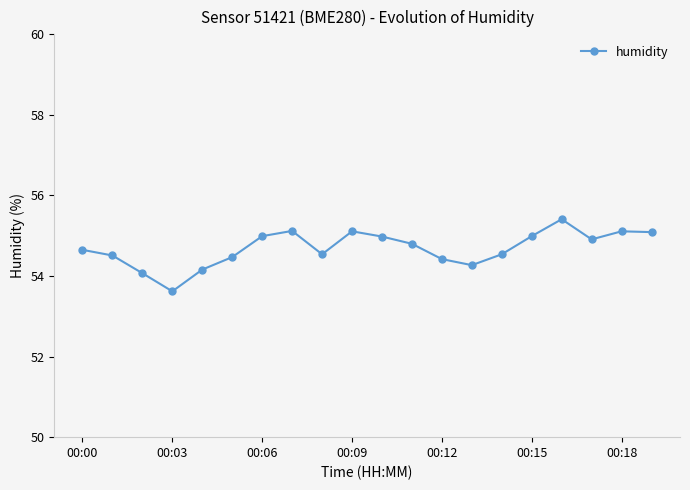

True or false: there are more than 0 points higher than both neighbors.

True